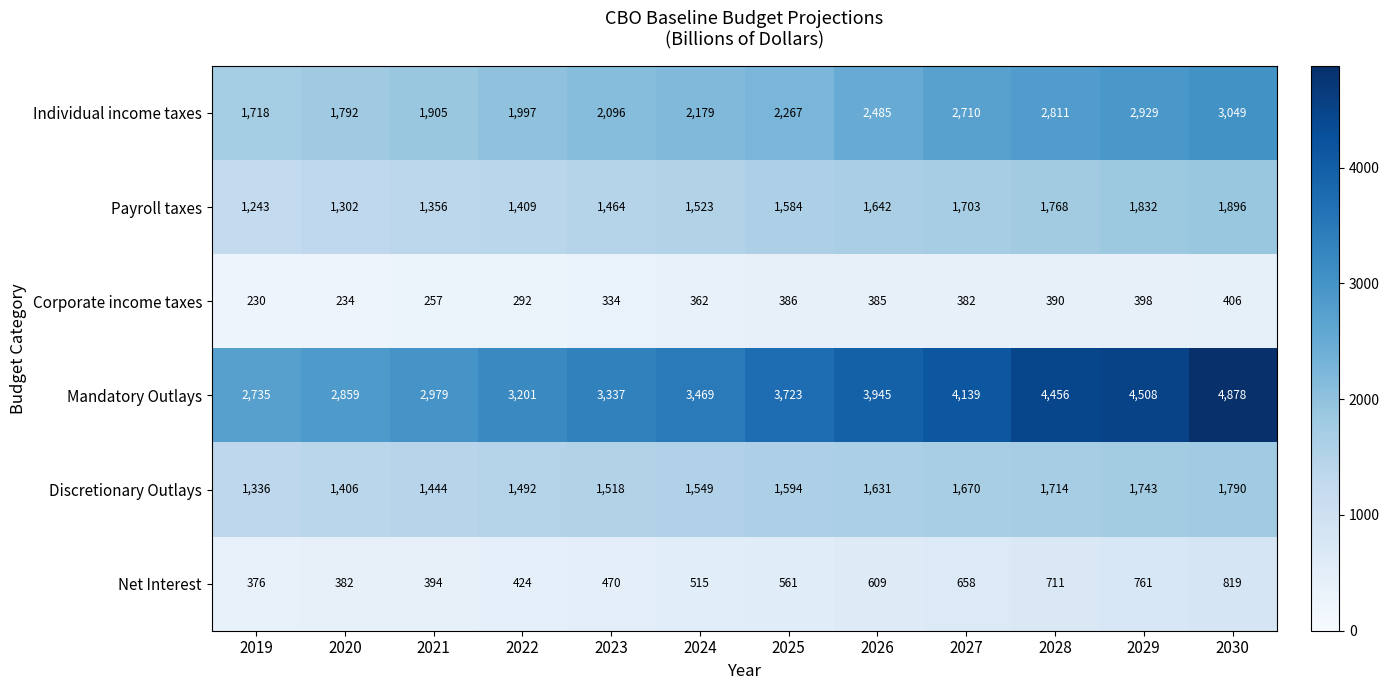

Is it true that Mandatory Outlays equals 3945 at 2026?

True